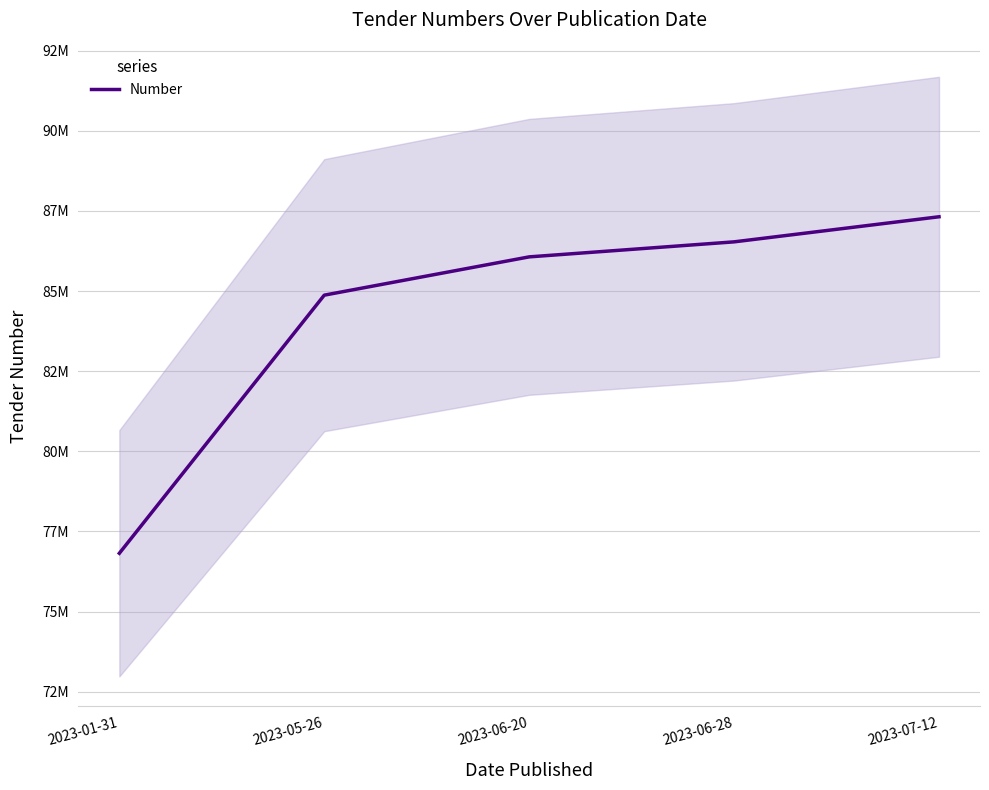

List the labels in order of value, largest first.

2023-07-12, 2023-06-28, 2023-06-20, 2023-05-26, 2023-01-31